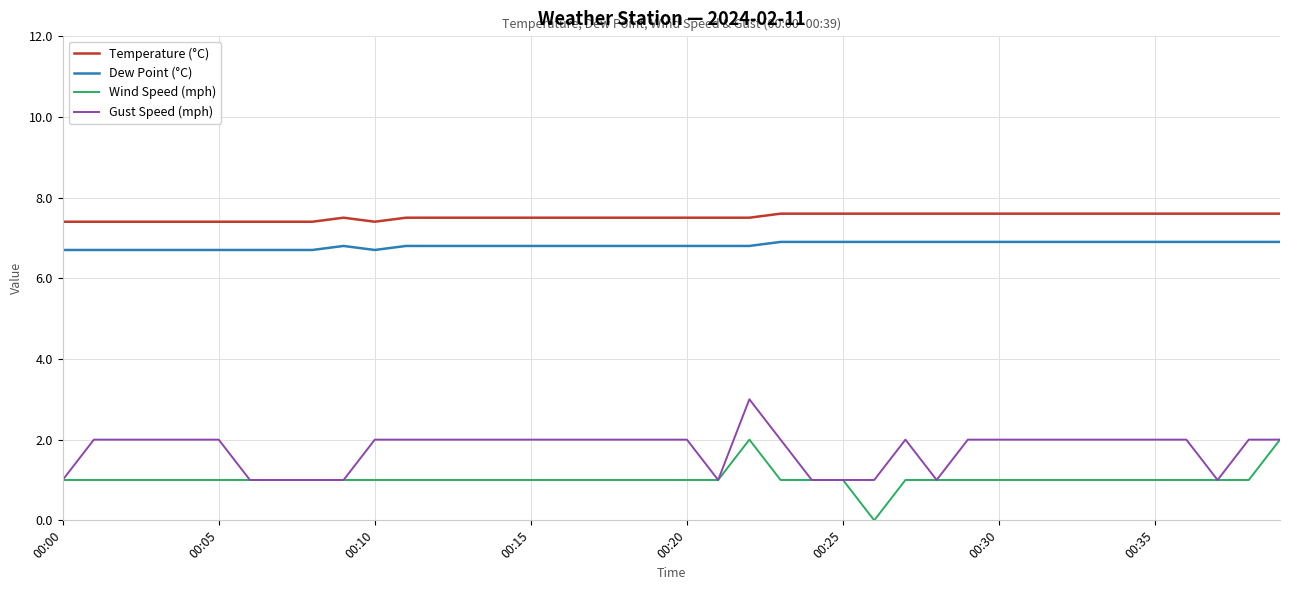

List the series in order of their peak value, highest first.

Temperature (°C), Dew Point (°C), Gust Speed (mph), Wind Speed (mph)